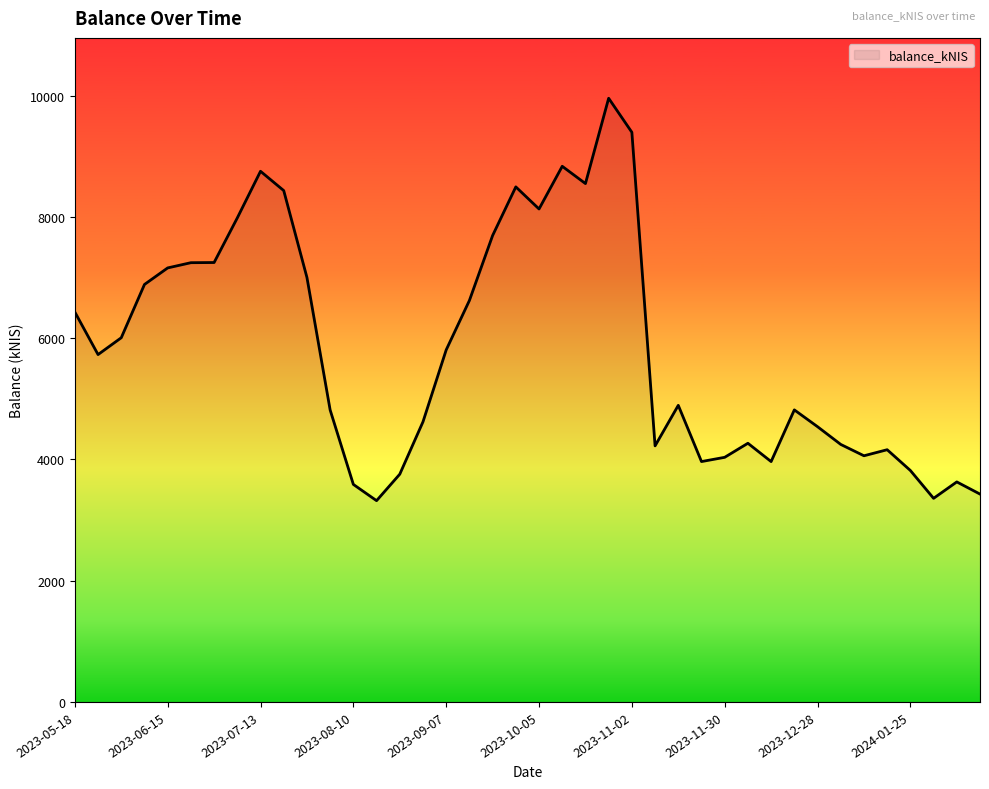

Reading left to right, list all the values displayed in this chart.

2023-05-18=6431.2	2023-05-24=5729.6	2023-06-01=6007.3	2023-06-08=6886.1	2023-06-15=7159.0	2023-06-22=7245.2	2023-06-29=7248.0	2023-07-06=7984.1	2023-07-13=8753.1	2023-07-20=8434.6	2023-07-26=7002.2	2023-08-03=4815.7	2023-08-10=3587.9	2023-08-17=3319.8	2023-08-24=3756.6	2023-08-31=4620.5	2023-09-07=5806.6	2023-09-14=6621.7	2023-09-21=7693.2	2023-09-28=8495.7	2023-10-05=8131.3	2023-10-12=8835.3	2023-10-19=8550.3	2023-10-26=9957.5	2023-11-02=9396.4	2023-11-09=4224.0	2023-11-16=4892.3	2023-11-23=3964.9	2023-11-30=4035.0	2023-12-07=4266.7	2023-12-14=3964.6	2023-12-21=4817.2	2023-12-28=4540.0	2024-01-04=4247.6	2024-01-11=4060.4	2024-01-18=4160.2	2024-01-25=3817.7	2024-02-01=3358.3	2024-02-08=3629.3	2024-02-15=3428.5